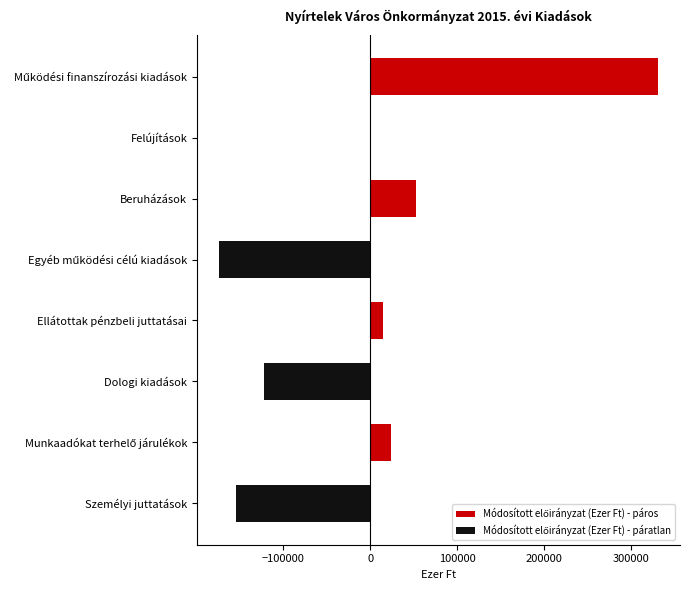

At which category is the sum across all series the highest?

Felújítások